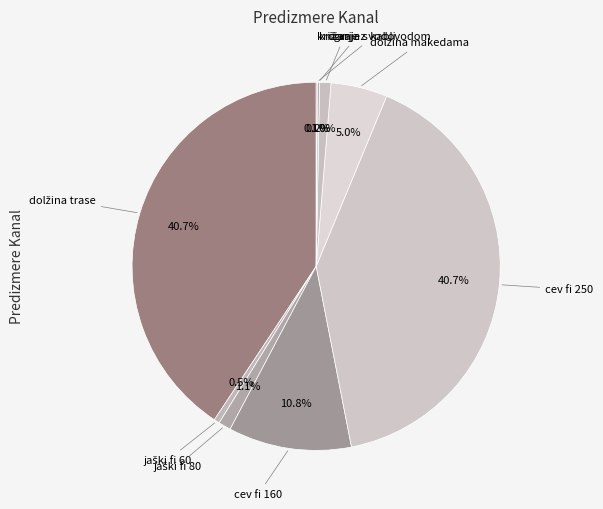

Is there a majority slice in this chart?

No